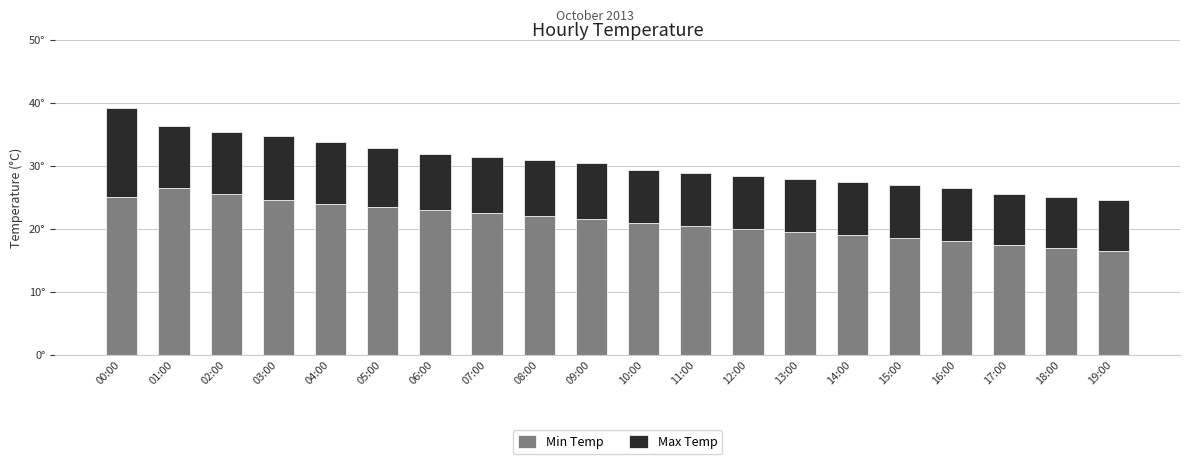

What are all the series names shown in the legend?

Min Temp, Max Temp